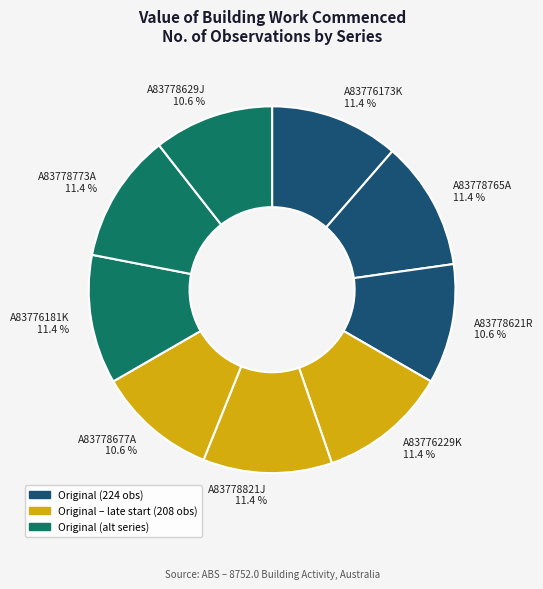

What is the ratio of the value at A83776229K to the value at A83778773A?

1.0